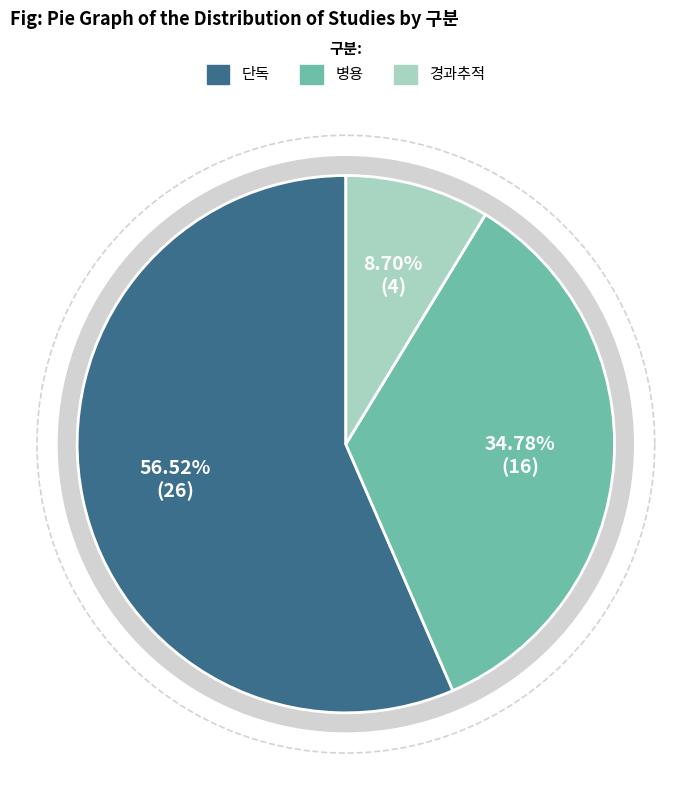

What is the change in value from 단독 to 경과추적?

-22